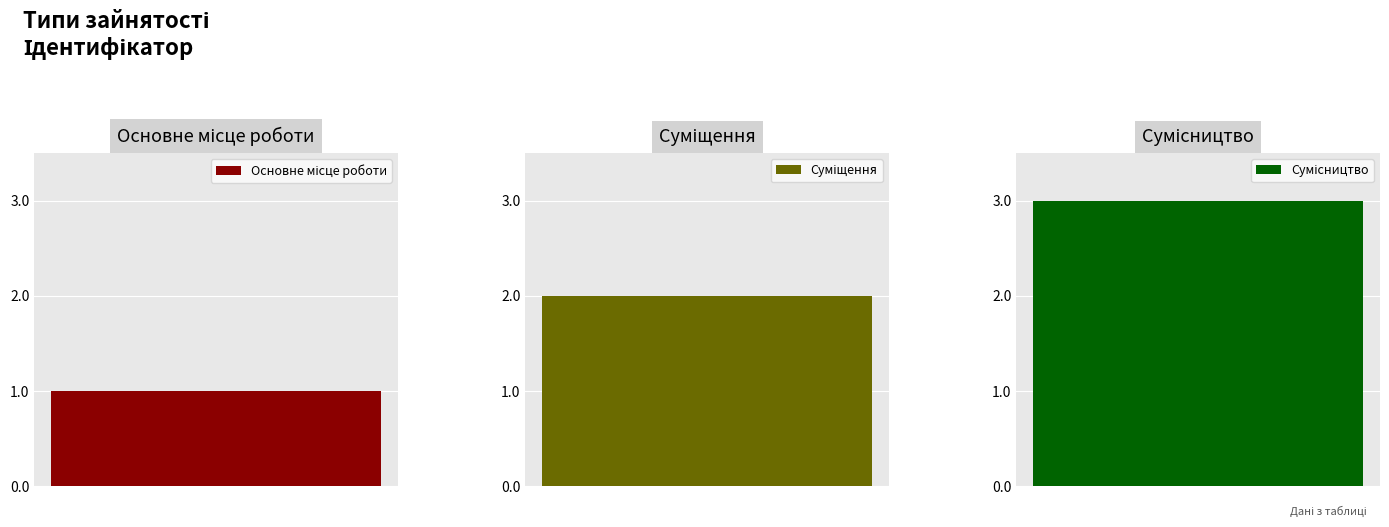

The value at Основне місце роботи is 2. True or false?

False